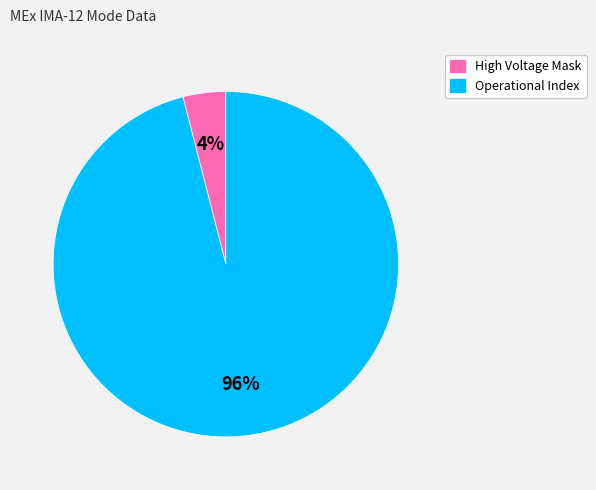

Is there a majority slice in this chart?

Yes